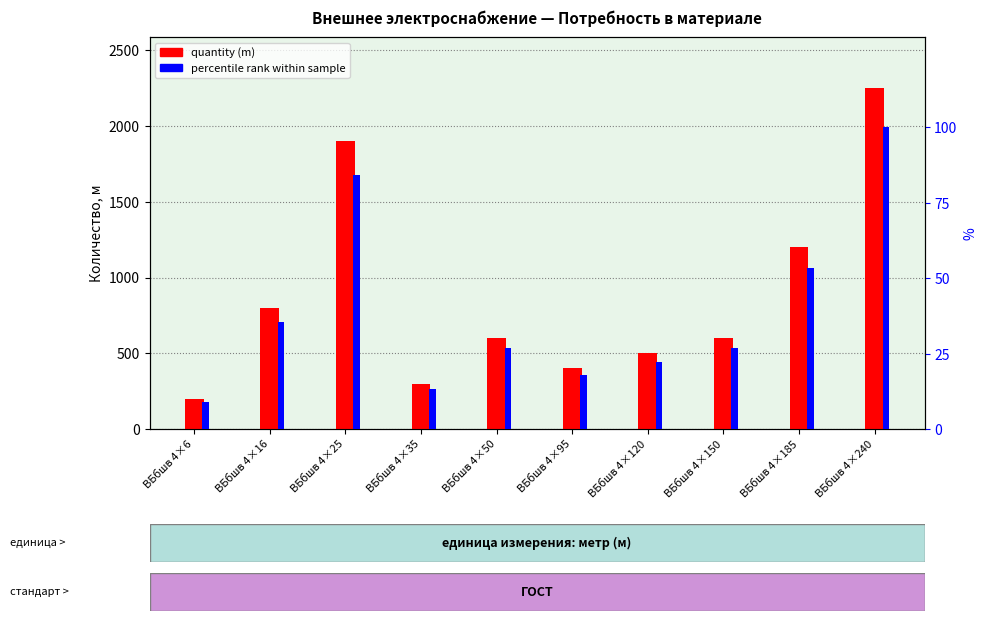

What is the minimum value for percentile rank within sample?

8.9